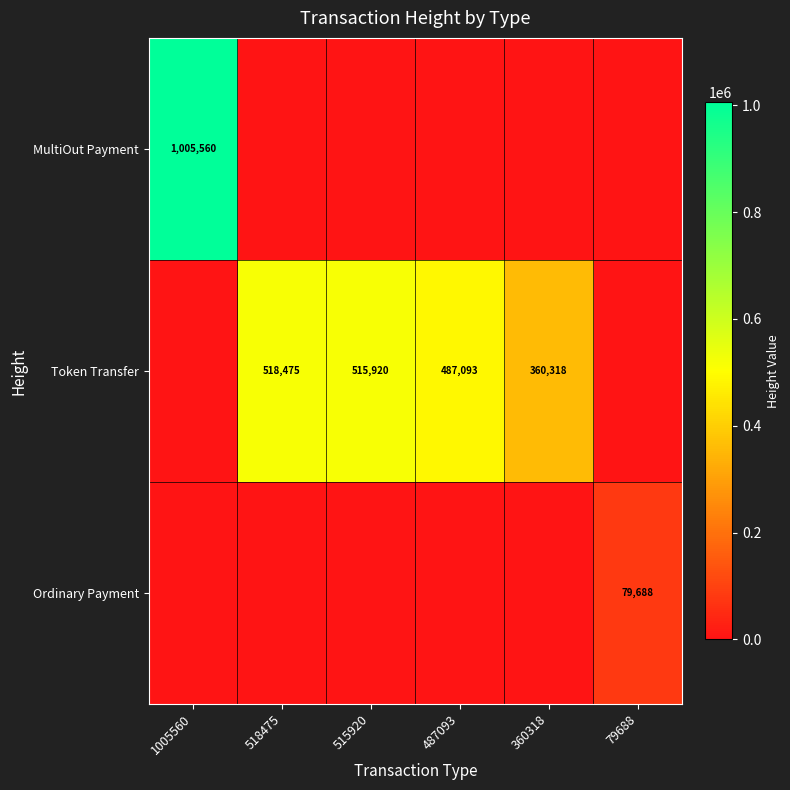

At which label does Token Transfer reach its peak?

518475